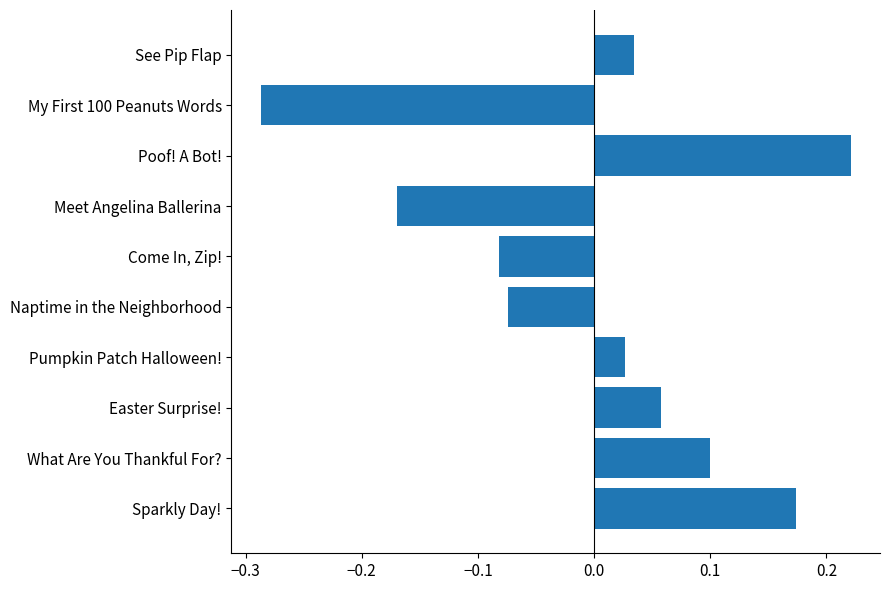

How many bars are there in total?

10